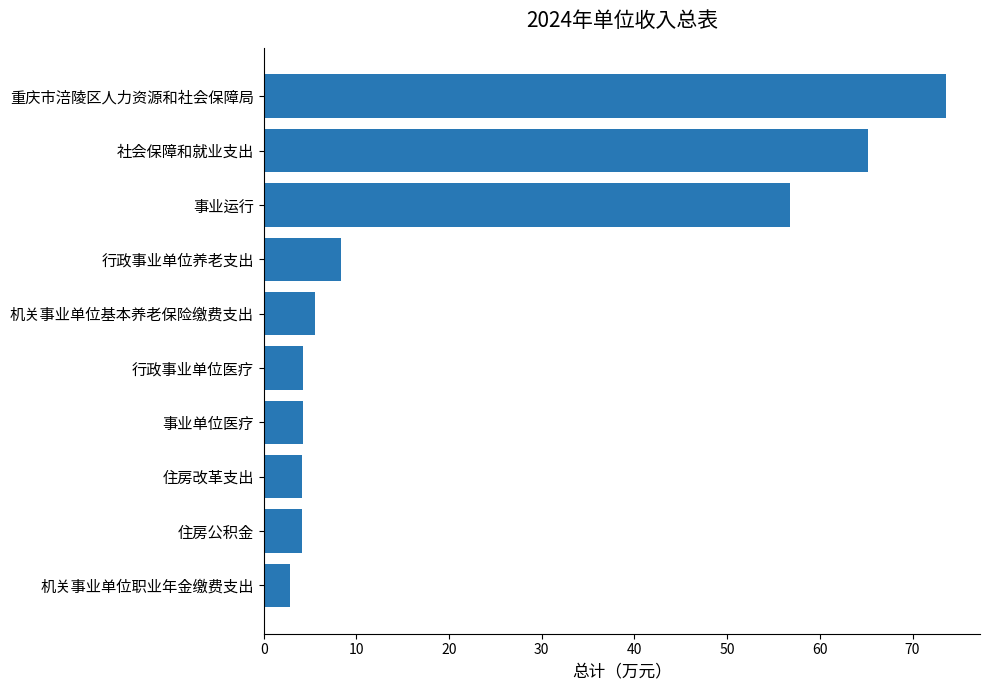

What is the sum of all values?

229.2